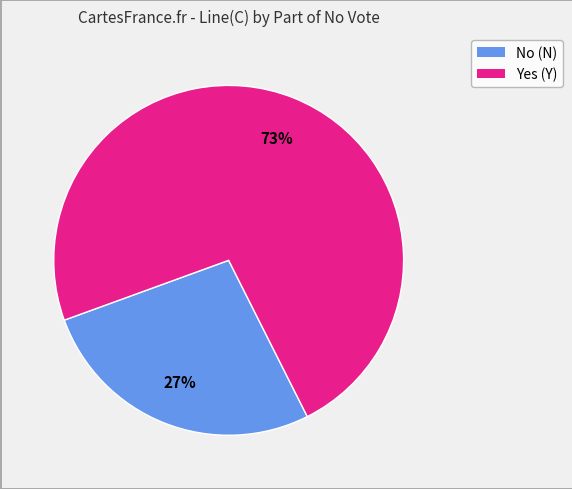

How many segments does this pie chart have?

2